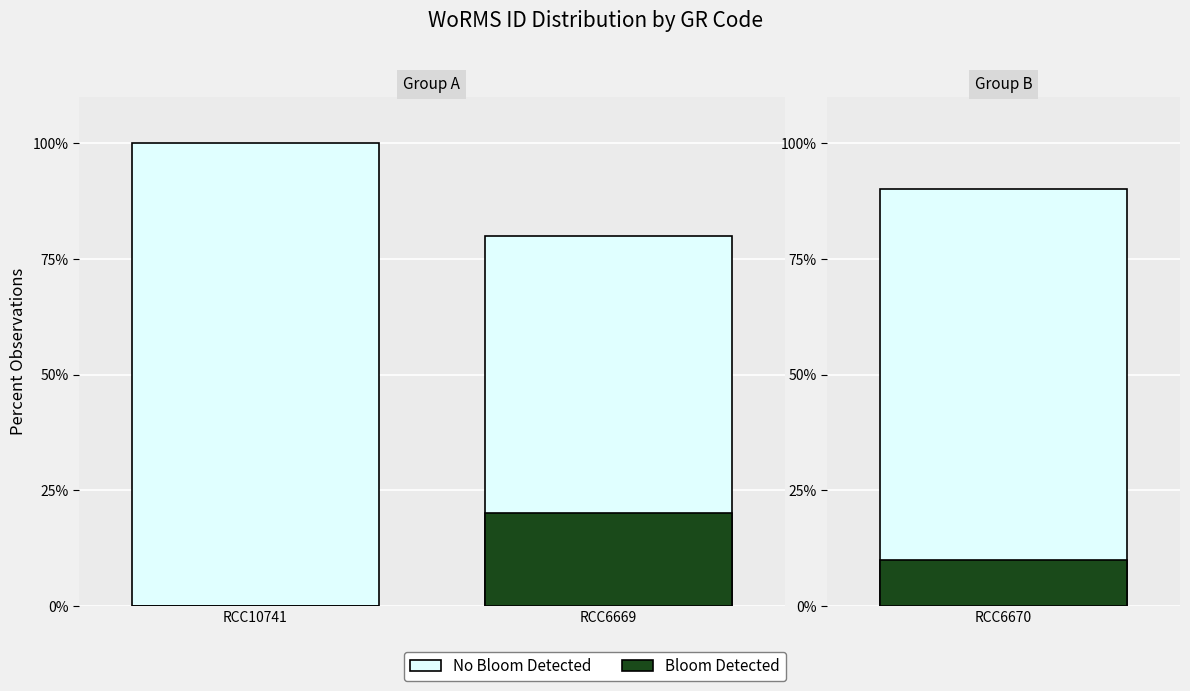

How many data points does each series have?

2